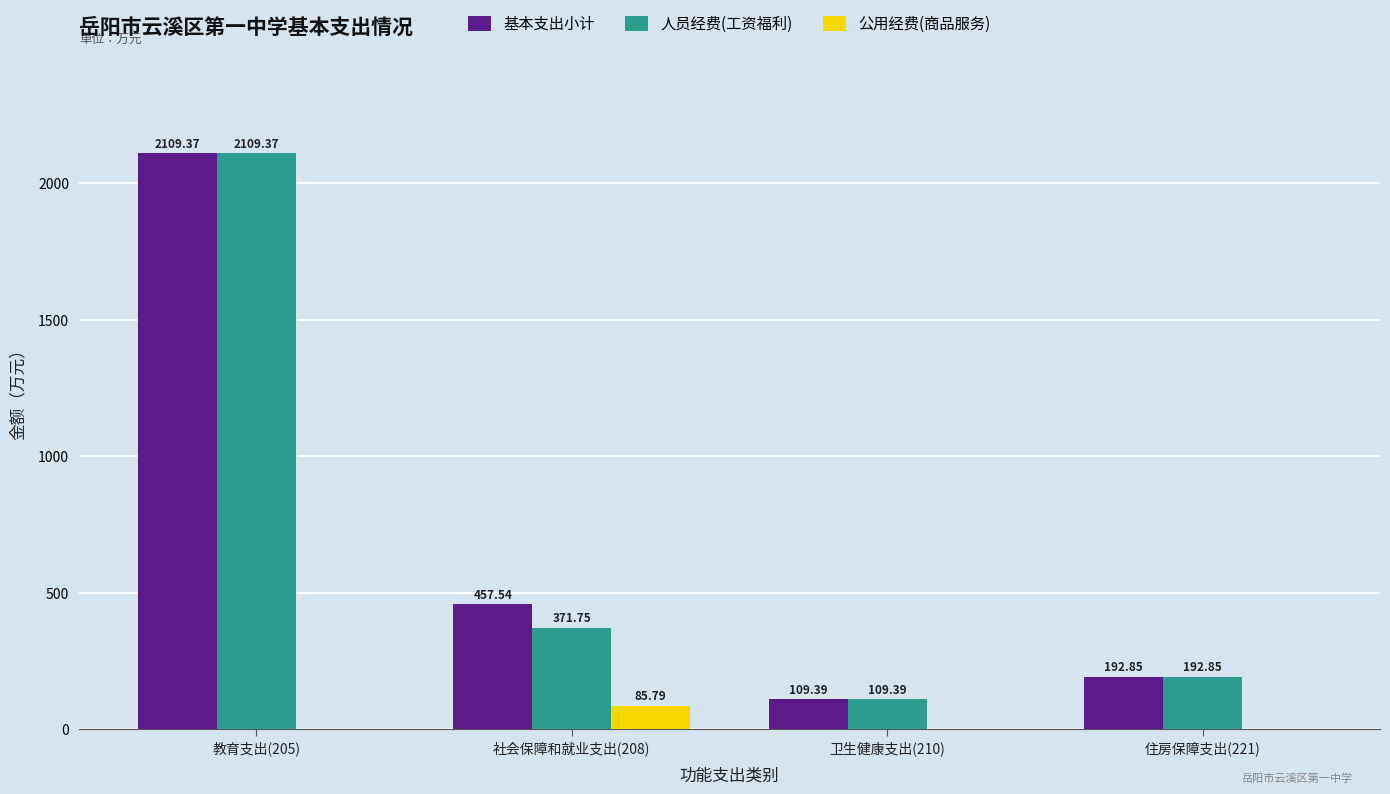

What is the sum of all 人员经费(工资福利) values?

2783.4